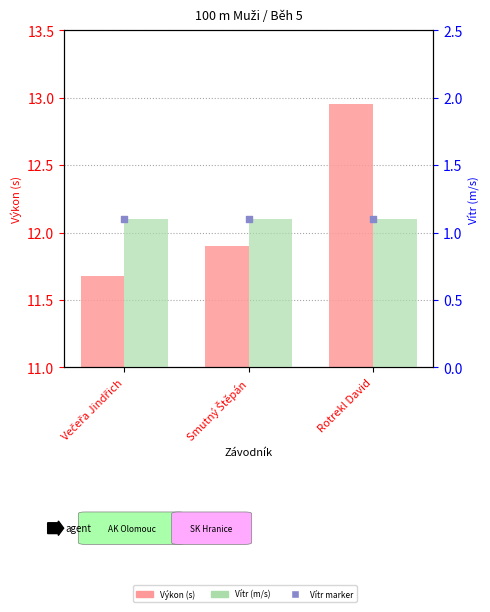

Which series has the widest spread of Y values?

Výkon (s)